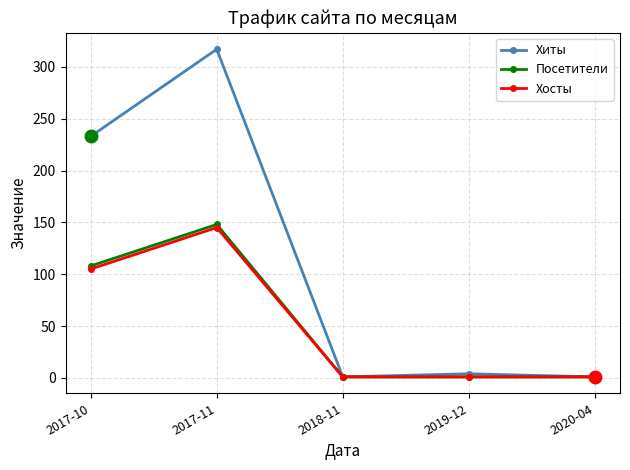

At which category is the sum across all series the highest?

2017-11